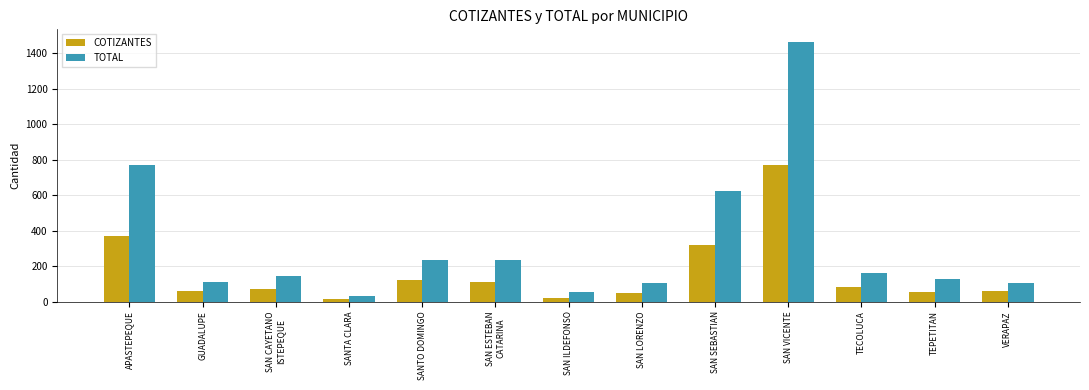

What is the sum of all TOTAL values?

4168